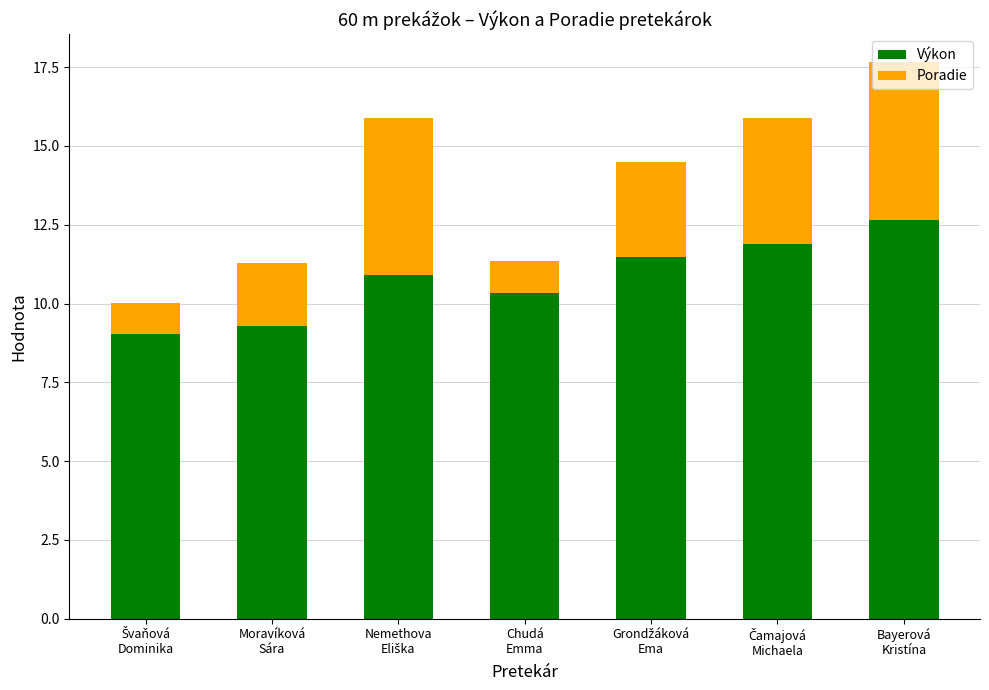

What is the minimum value for Výkon?

9.0